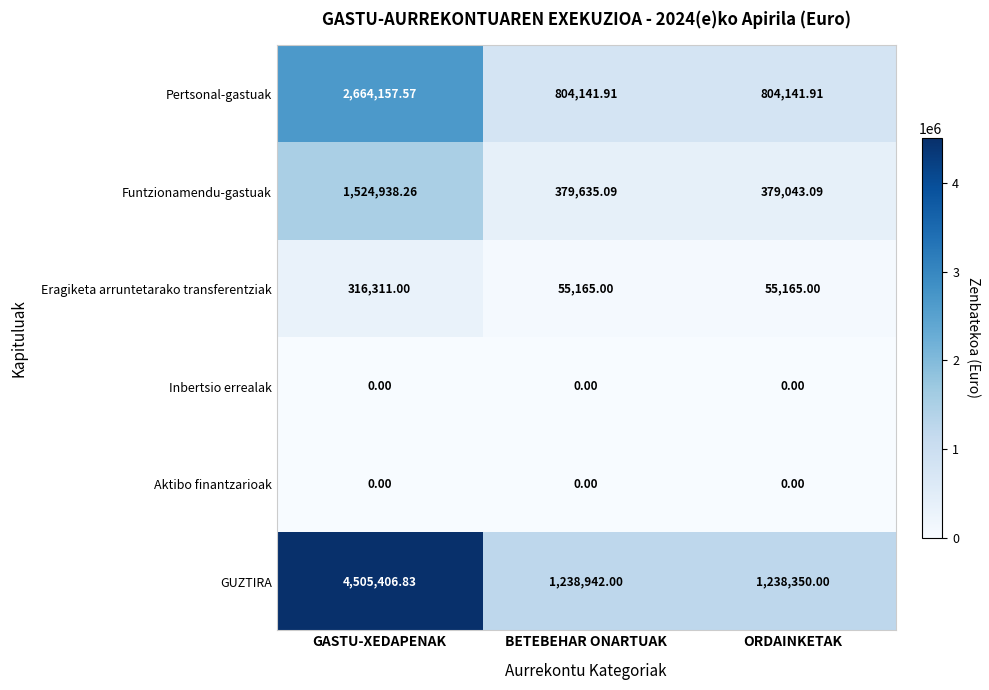

Where does the GUZTIRA series first go above 1238942?

GASTU-XEDAPENAK